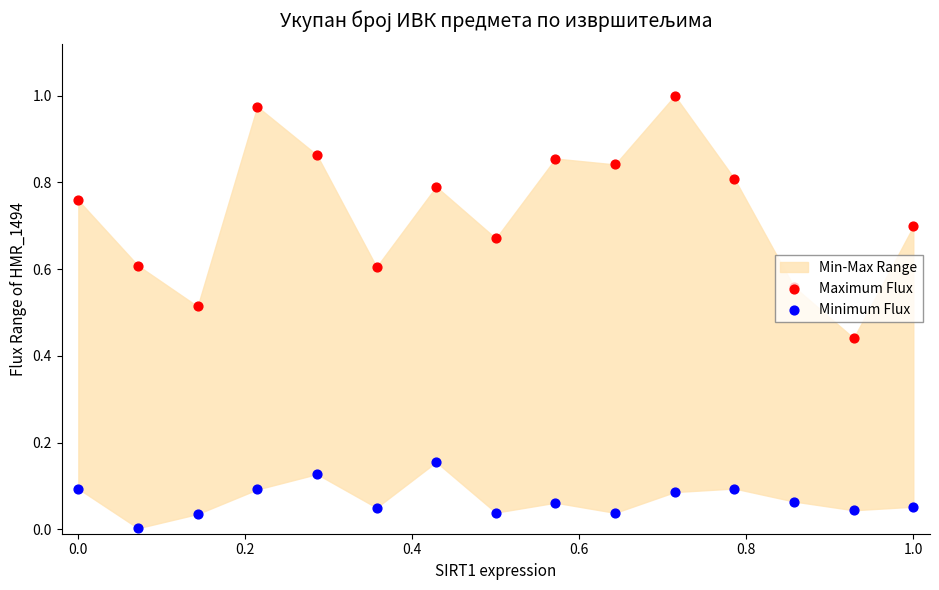

Which series contains the lowest Y value?

Minimum Flux